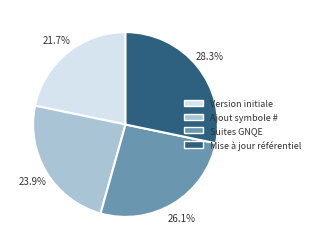

Which has a higher value, Version initiale or Suites GNQE?

Suites GNQE